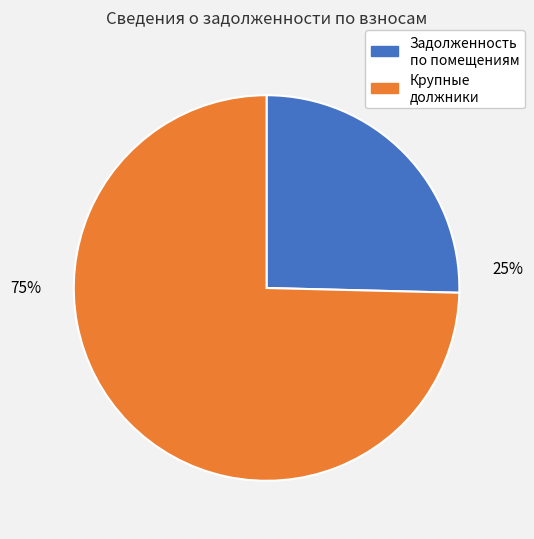

To the nearest percent, what is the average slice percentage?

50%